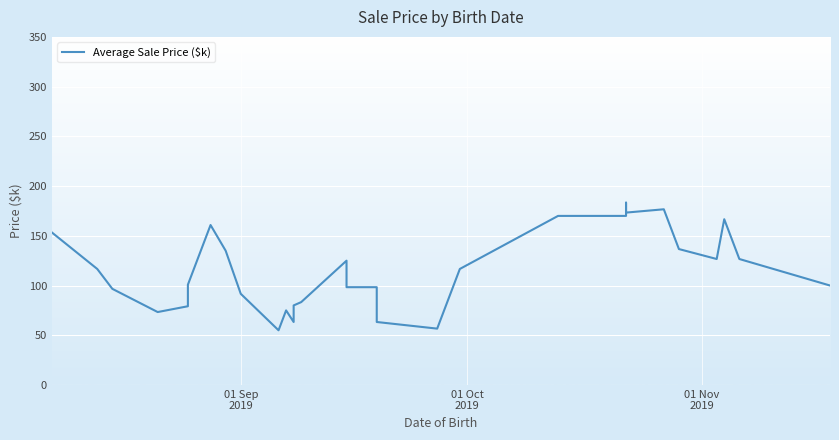

How many data points are less than 116?

15